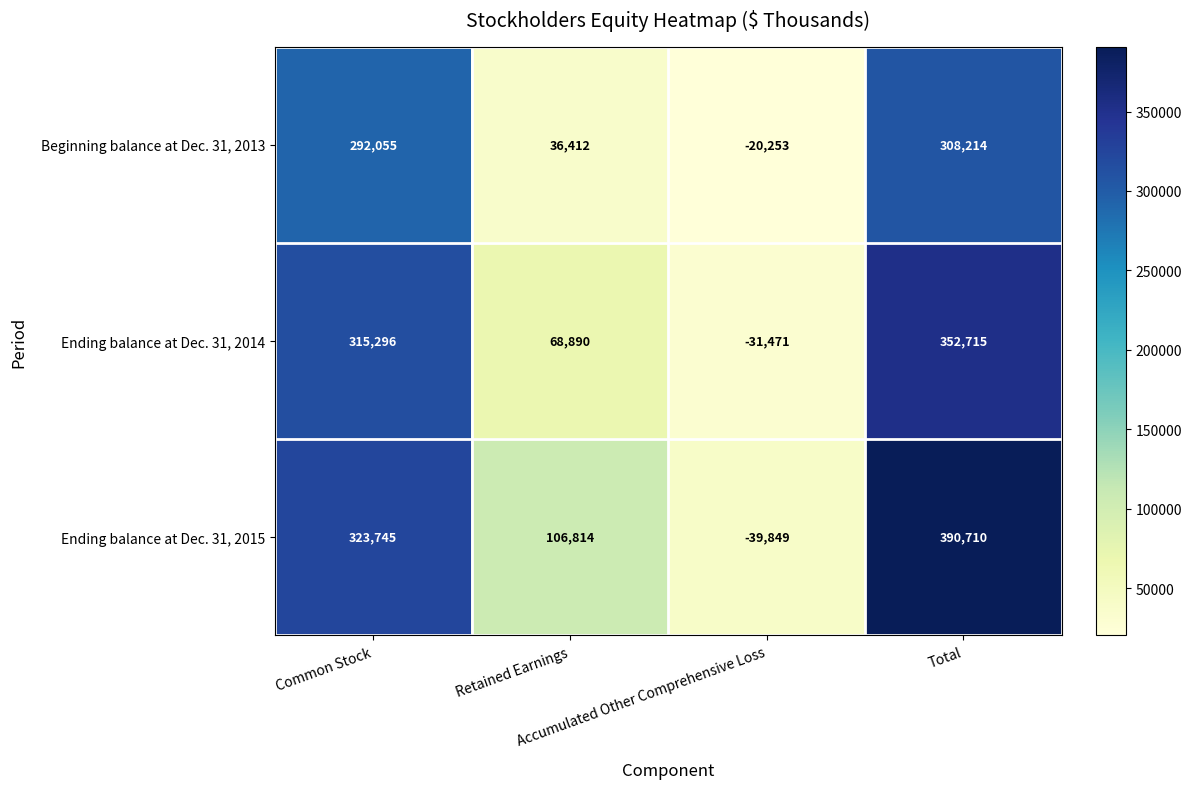

List the series in order of their peak value, highest first.

Ending balance at Dec. 31, 2015, Ending balance at Dec. 31, 2014, Beginning balance at Dec. 31, 2013